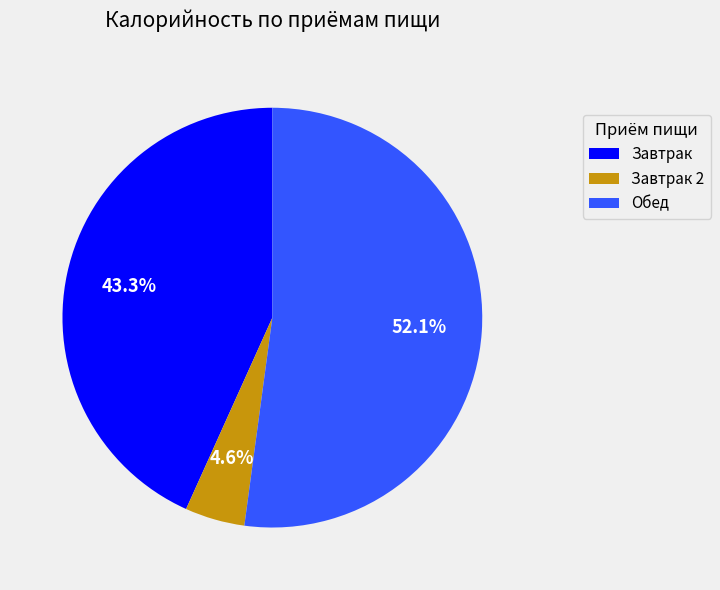

How many slices are in this pie chart?

3